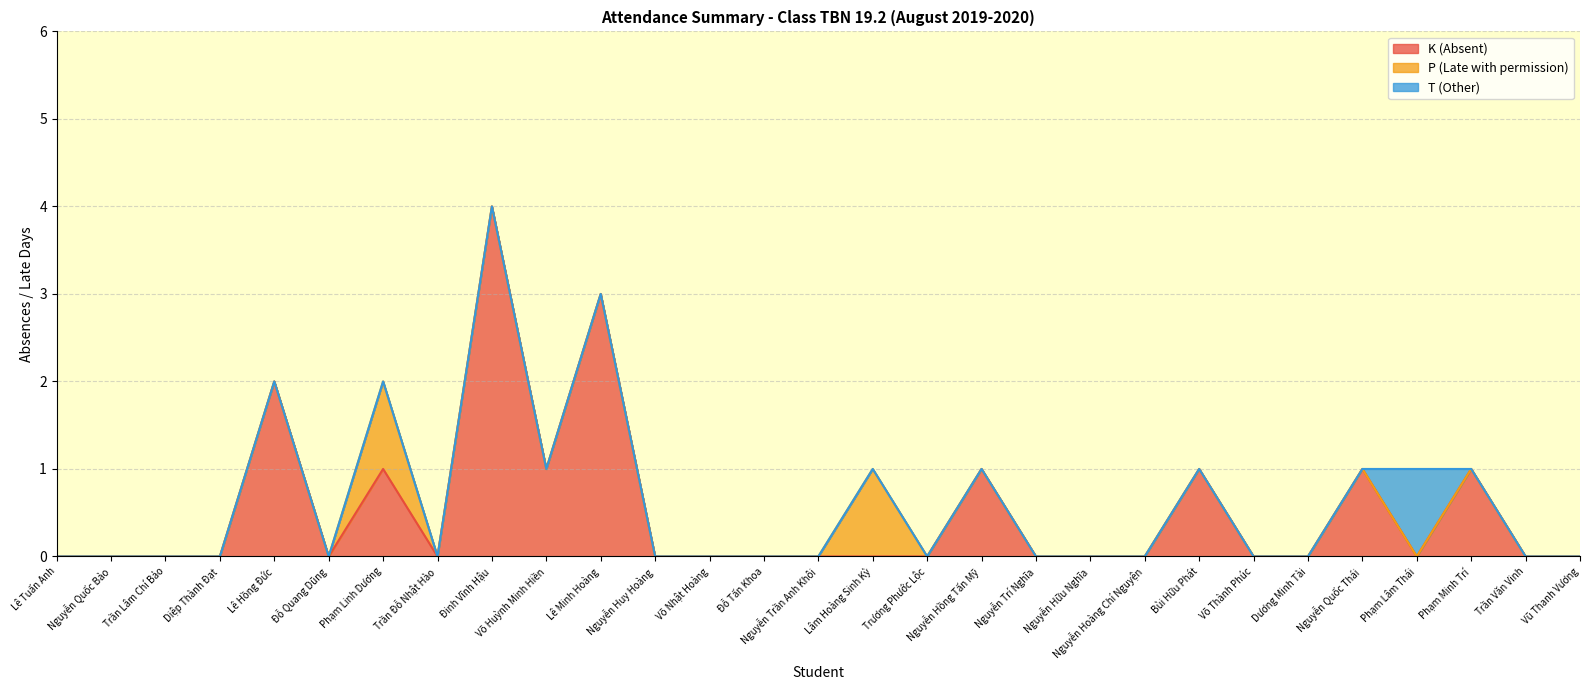

Reading left to right, list all the values displayed in this chart.

K (Absent): 0	0	0	0	2	0	1	0	4	1	3	0	0	0	0	0	0	1	0	0	0	1	0	0	1	0	1	0	0
P (Late with permission): 0	0	0	0	0	0	1	0	0	0	0	0	0	0	0	1	0	0	0	0	0	0	0	0	0	0	0	0	0
T (Other): 0	0	0	0	0	0	0	0	0	0	0	0	0	0	0	0	0	0	0	0	0	0	0	0	0	1	0	0	0